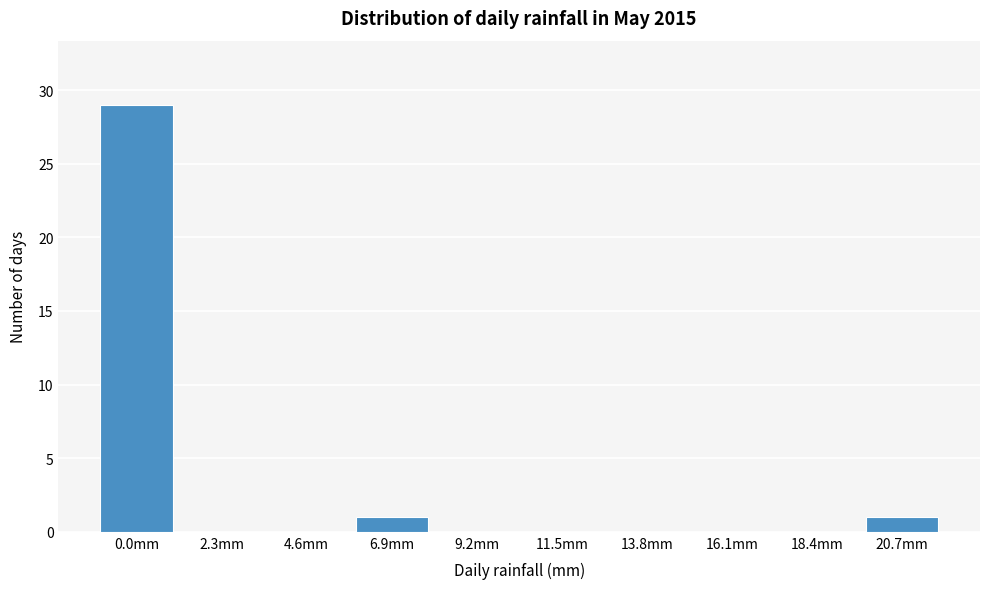

Reading left to right, extract all data points from this chart.

0.0mm=29	2.3mm=0	4.6mm=0	6.9mm=1	9.2mm=0	11.5mm=0	13.8mm=0	16.1mm=0	18.4mm=0	20.7mm=1